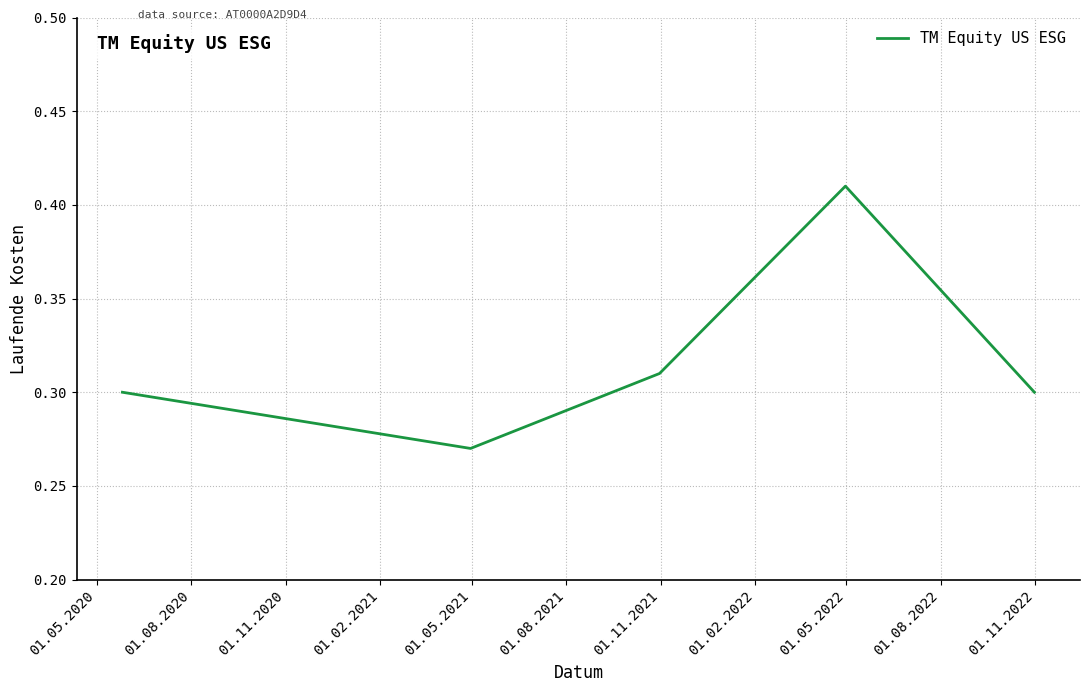

True or false: the data has more than 2 interior local peaks.

False